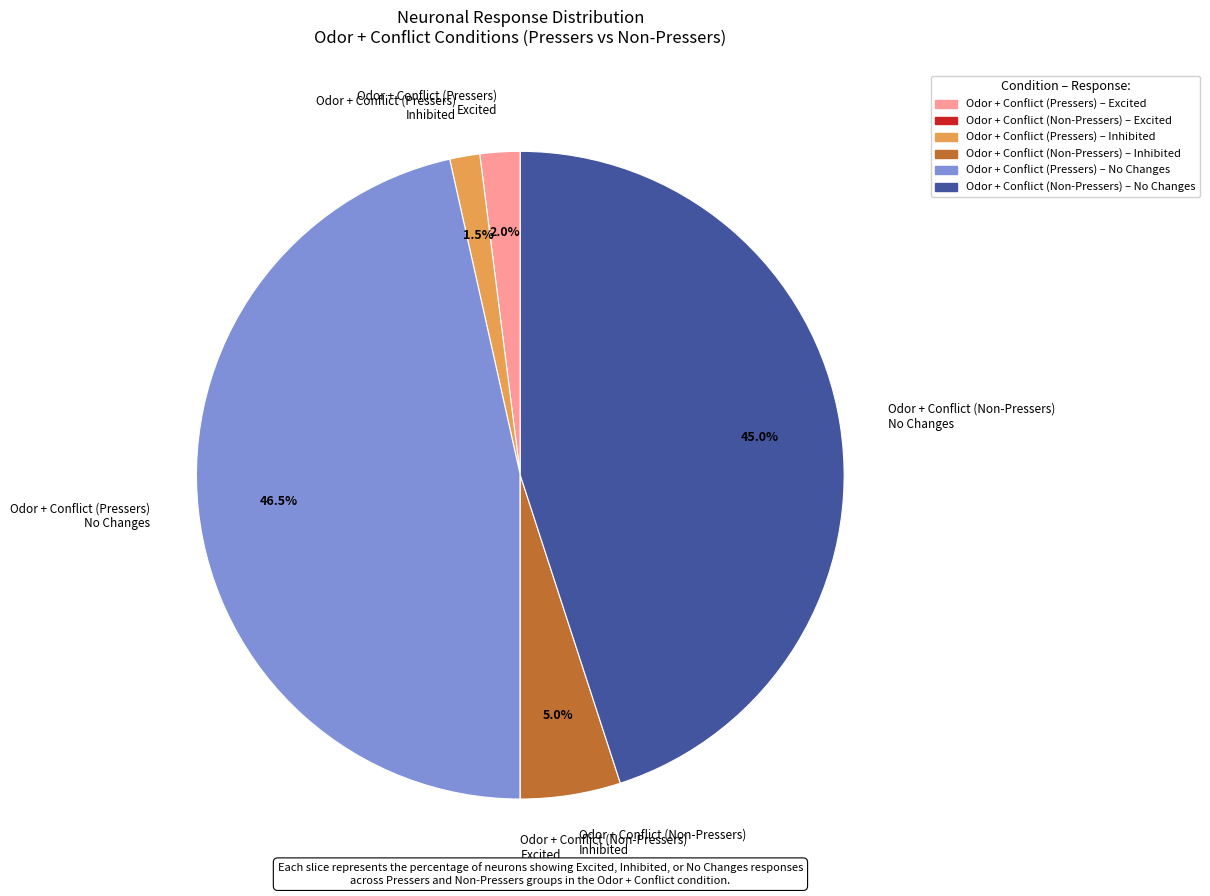

Combined, what portion of the pie is Odor + Conflict (Non-Pressers) Inhibited and Odor + Conflict (Pressers) Inhibited?

6.5%